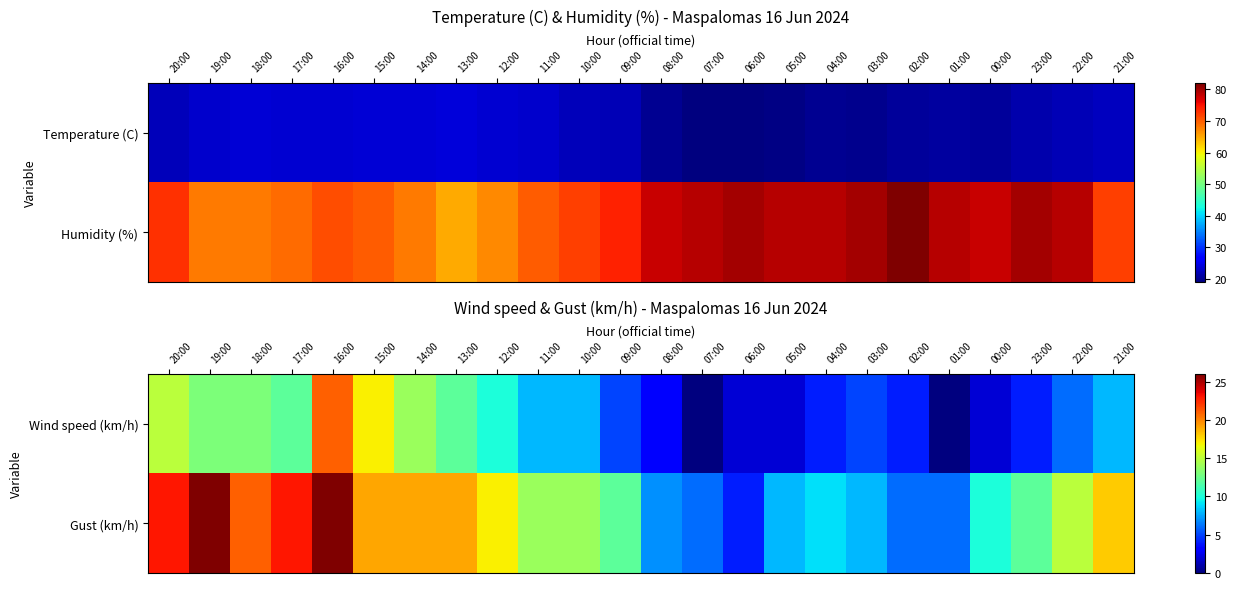

At which label does Wind speed (km/h) reach its minimum?

07:00